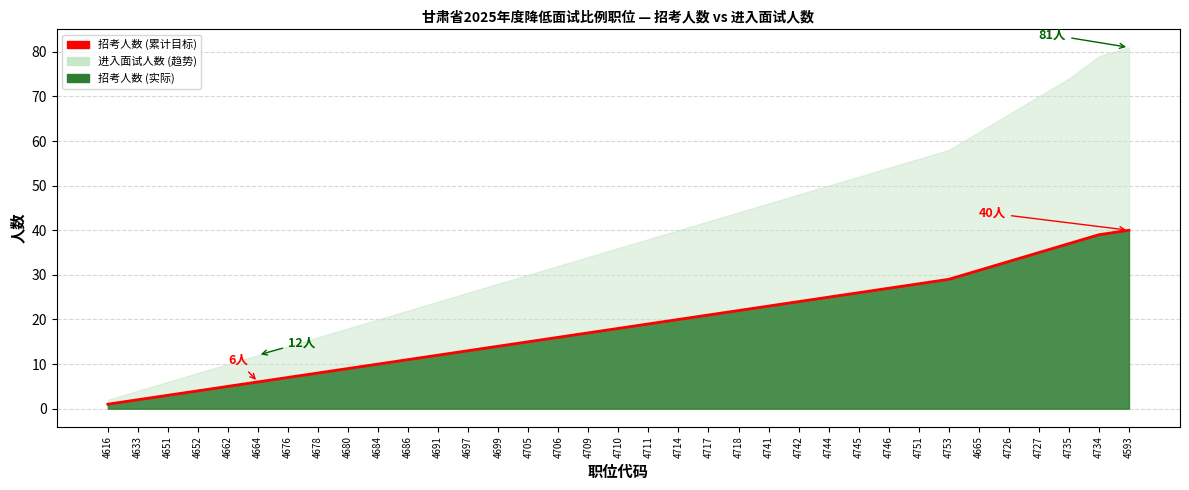

What is the minimum value shown in the chart?

1